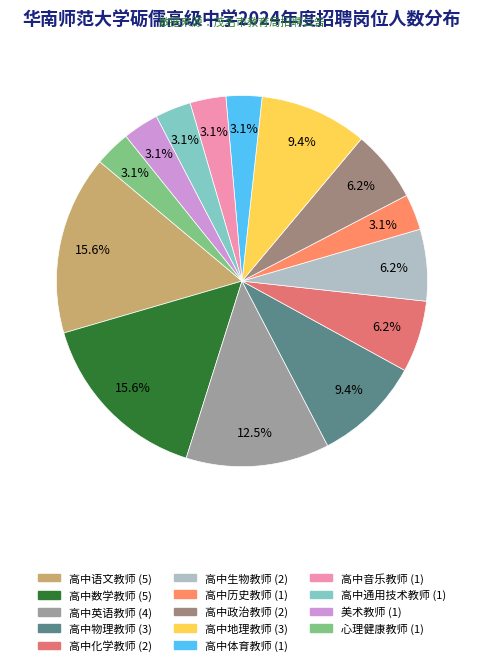

To the nearest percent, what percentage of the pie is 高中地理教师?

9%